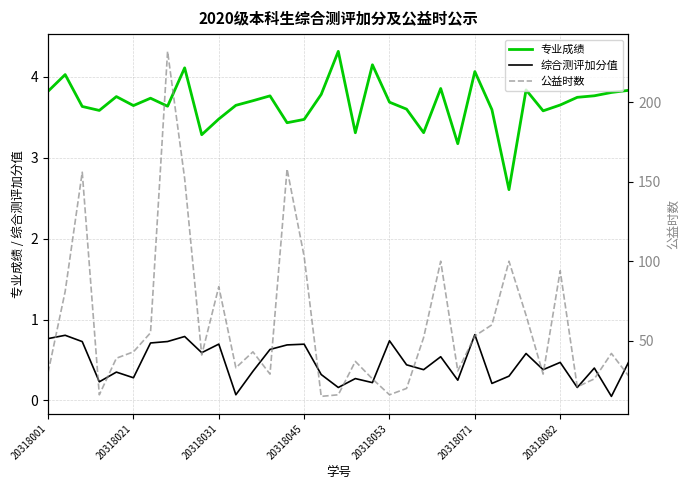

Which series has the largest total across all categories?

公益时数